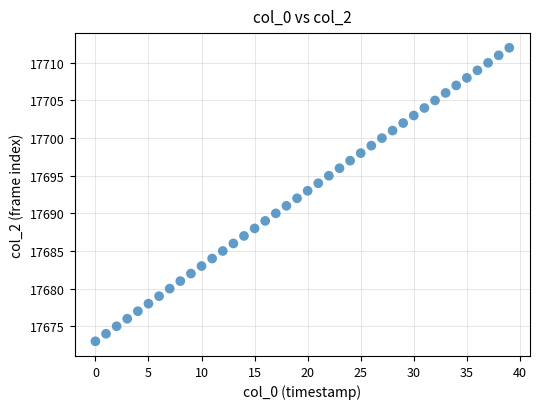

What is the range of Y values (max minus min)?

39